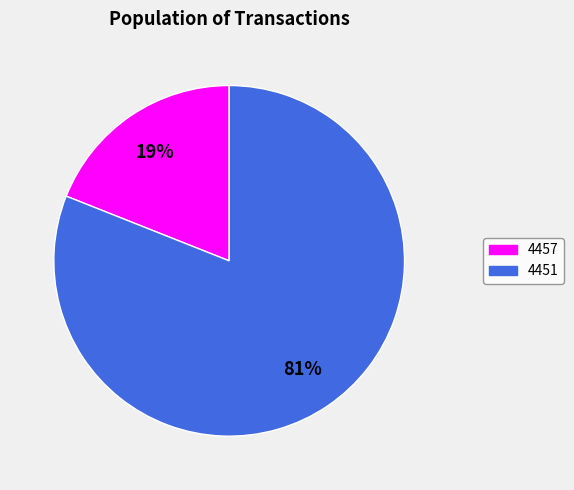

Do 4457 and 4451 together represent more than half of the pie?

Yes